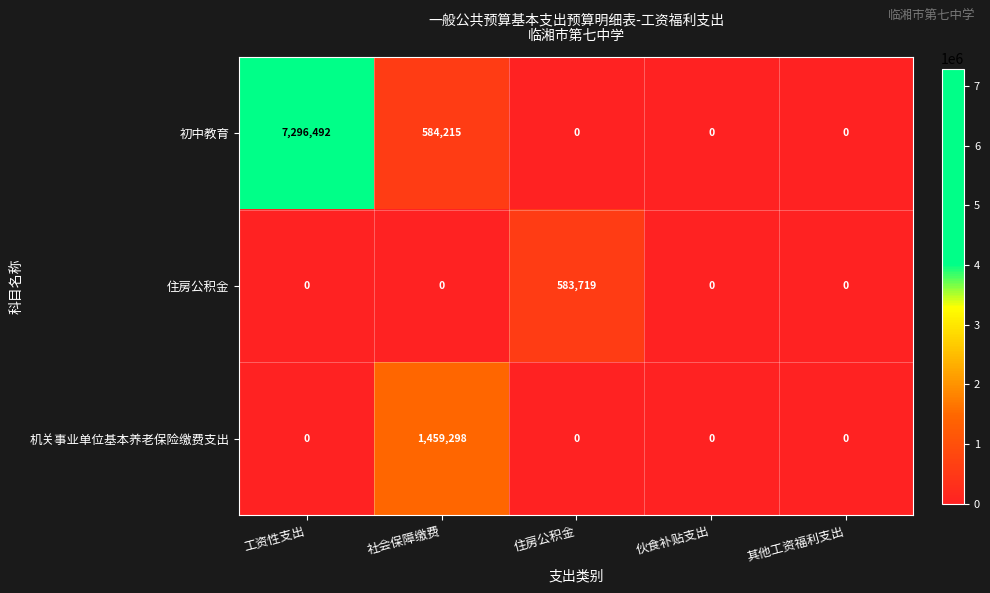

Between 工资性支出 and 住房公积金, which series saw the biggest shift?

初中教育